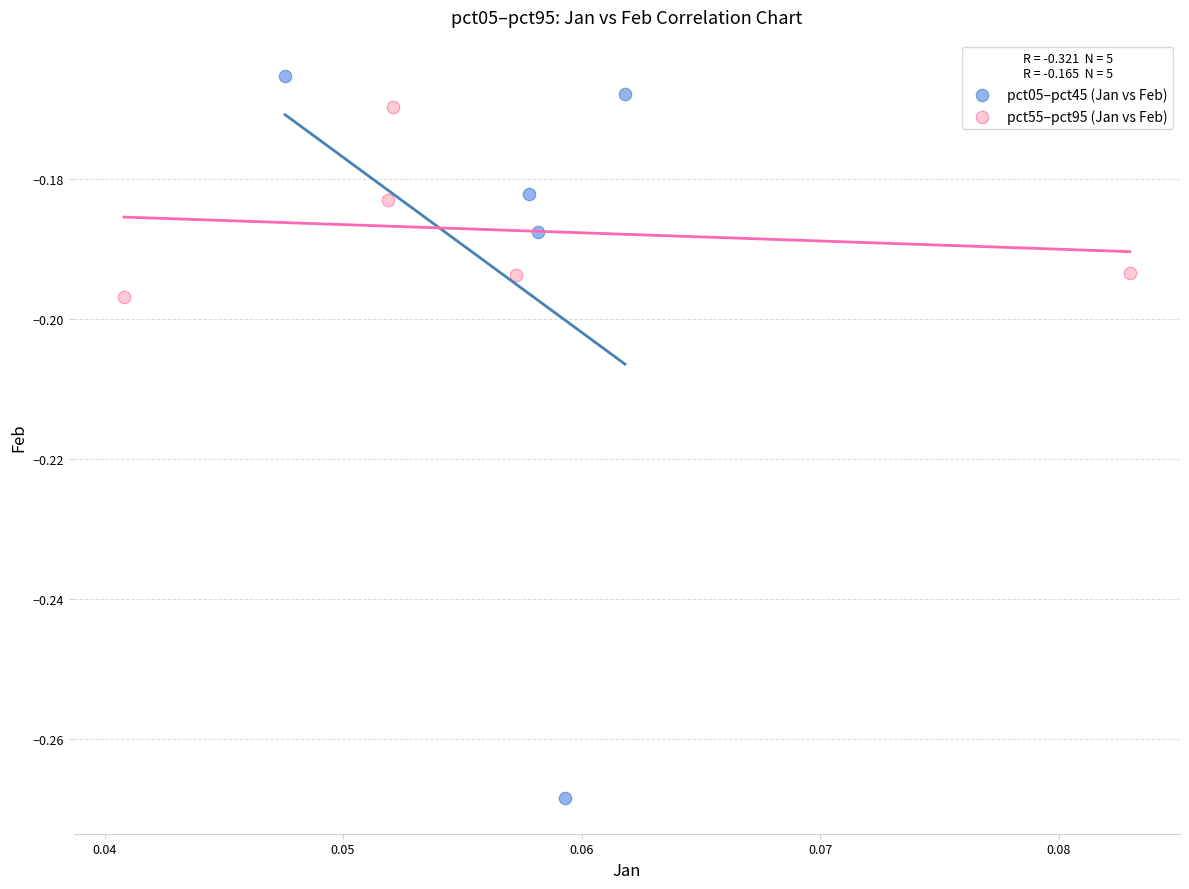

Which series has the widest spread of Y values?

pct05–pct45 (Jan vs Feb)